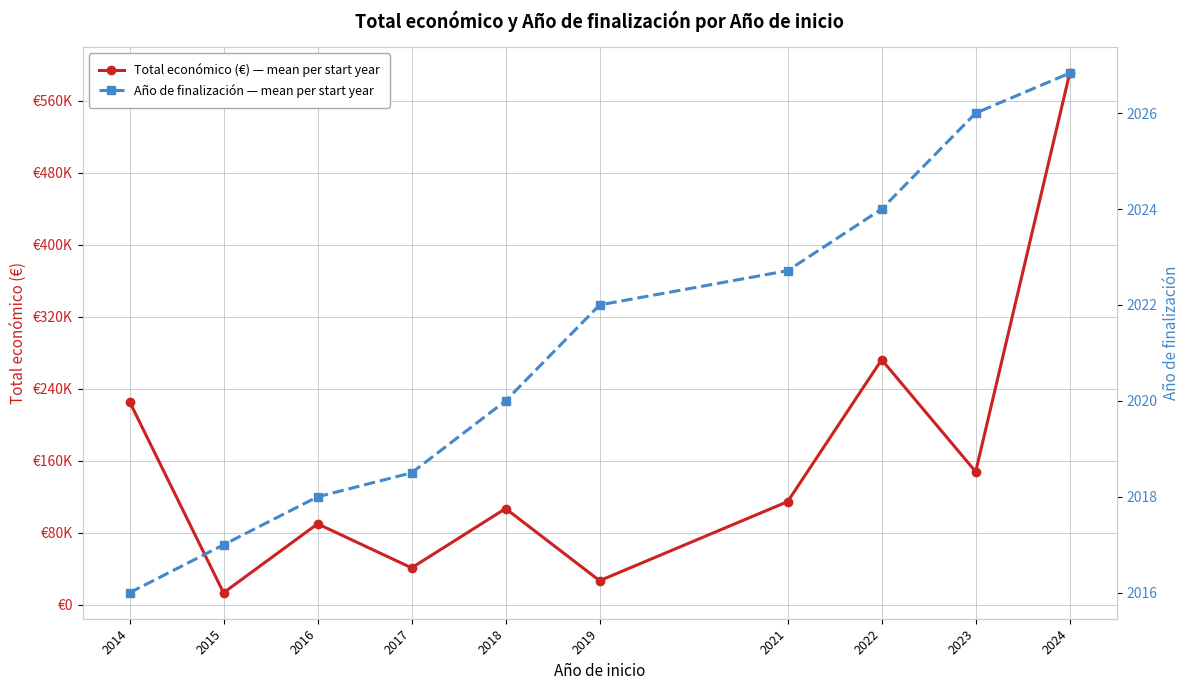

At which category does Total económico (€) — mean per start year reach its first local peak?

2016